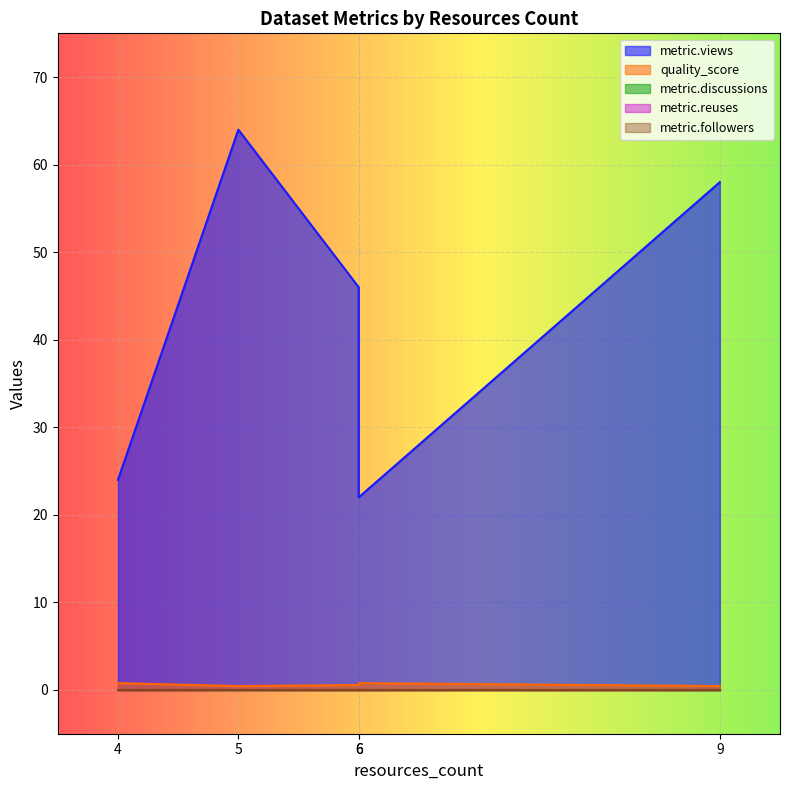

Is it true that quality_score equals 0.2 at 5?

False